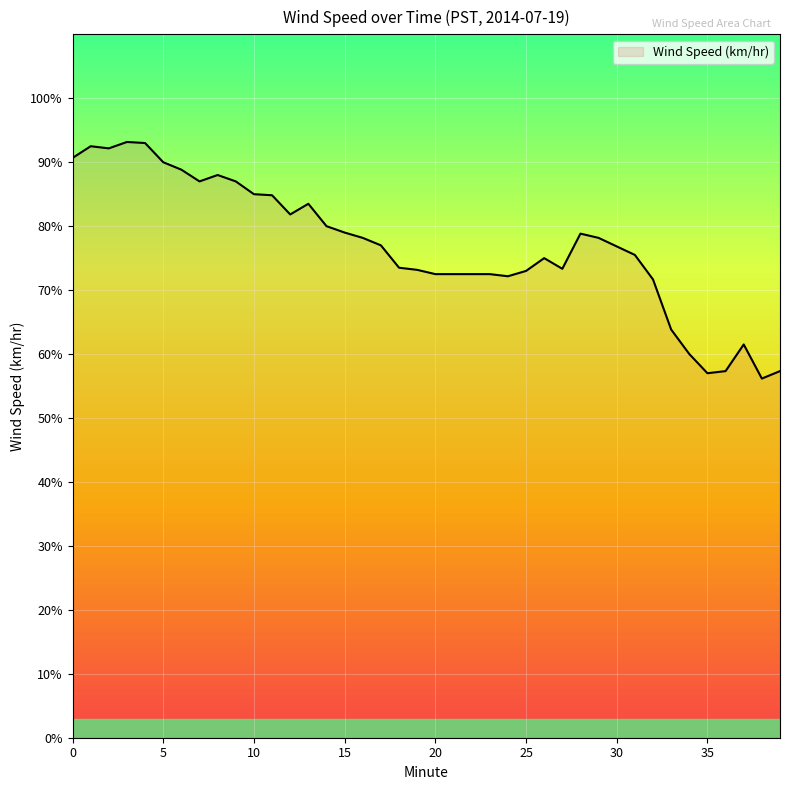

Does the chart display data point markers on the line(s)?

No